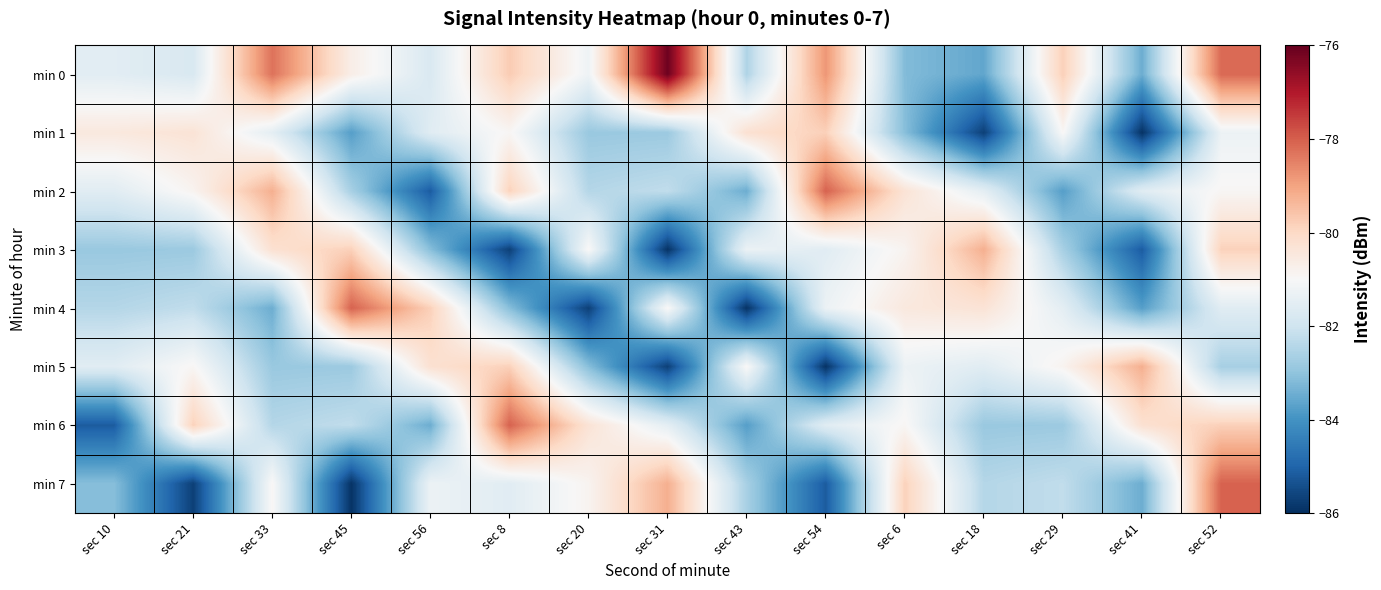

Rank the series at sec 52 from lowest to highest value.

min 5, min 4, min 1, min 2, min 3, min 6, min 0, min 7